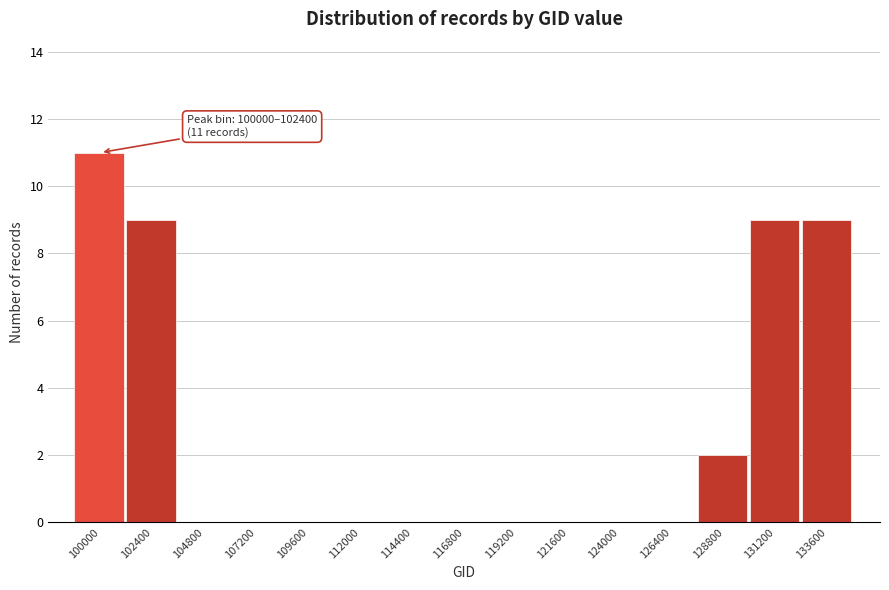

Reading right to left, extract all data points from this chart.

133600=9	131200=9	128800=2	126400=0	124000=0	121600=0	119200=0	116800=0	114400=0	112000=0	109600=0	107200=0	104800=0	102400=9	100000=11